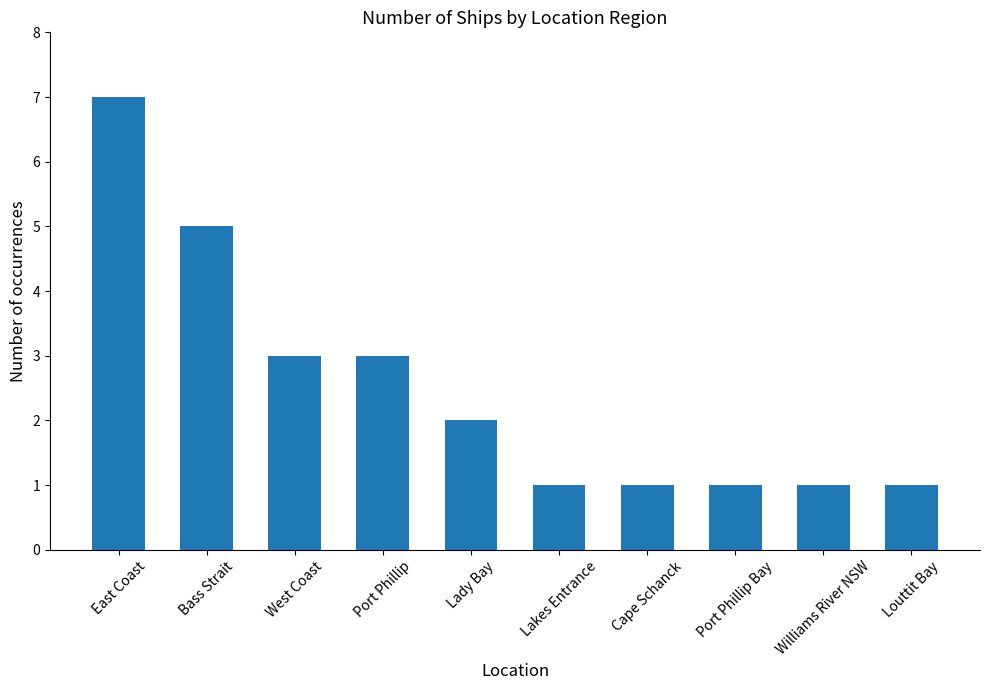

What is the maximum value shown in the chart?

7